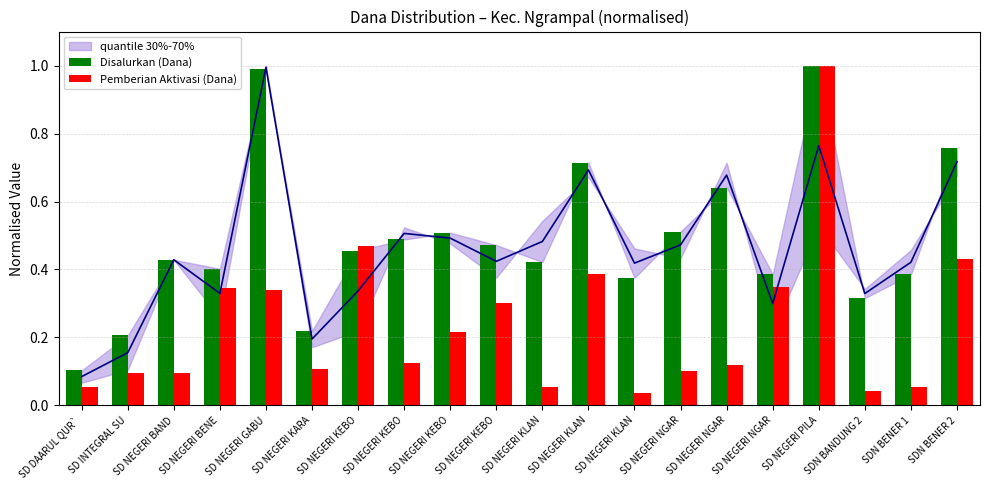

How many data points does each series have?

20